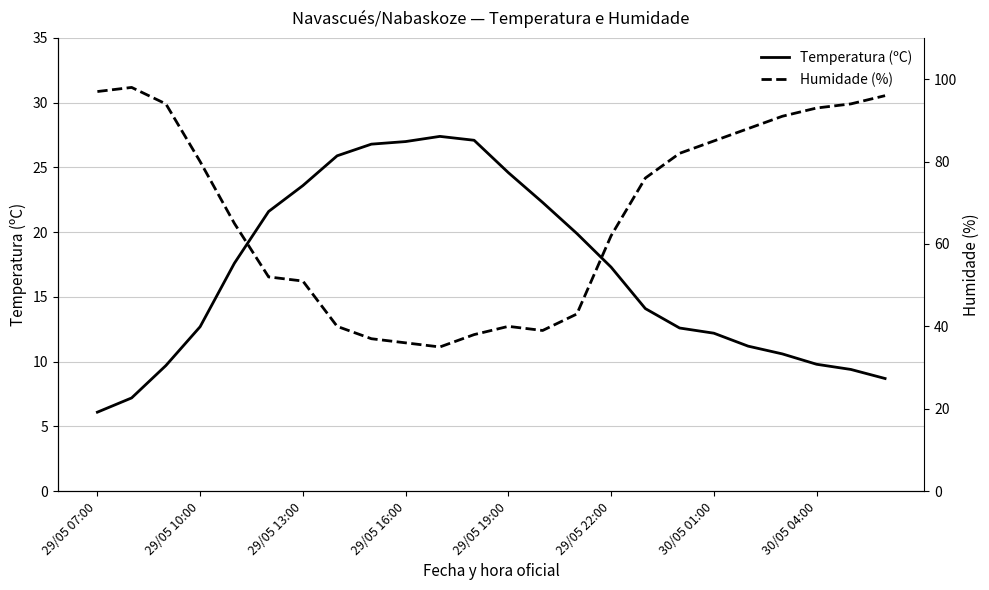

What is the value of the Temperatura (ºC) point at the 4th from the left?

12.7